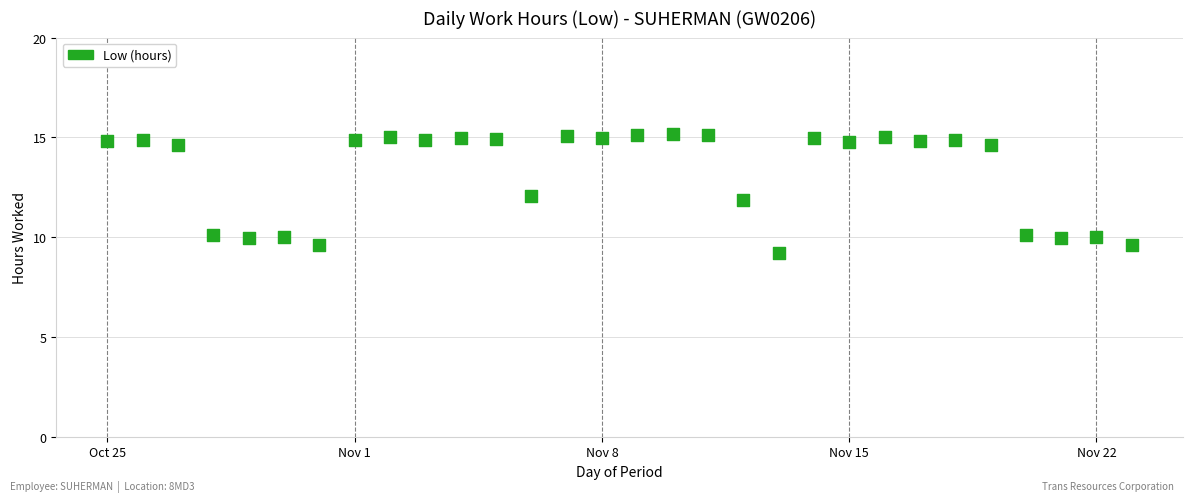

What is the range of X values (max minus min)?

29.0